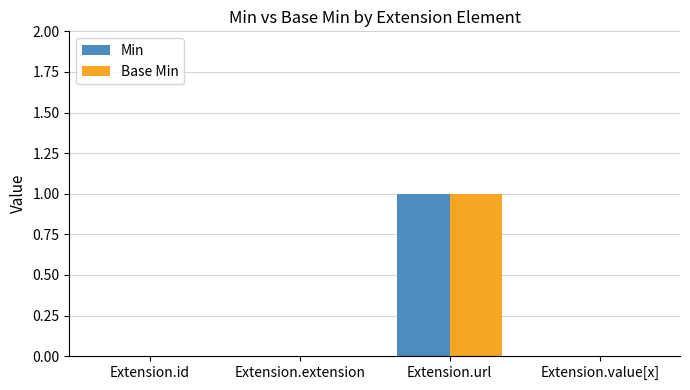

The value of Min at Extension.extension is 0. True or false?

True